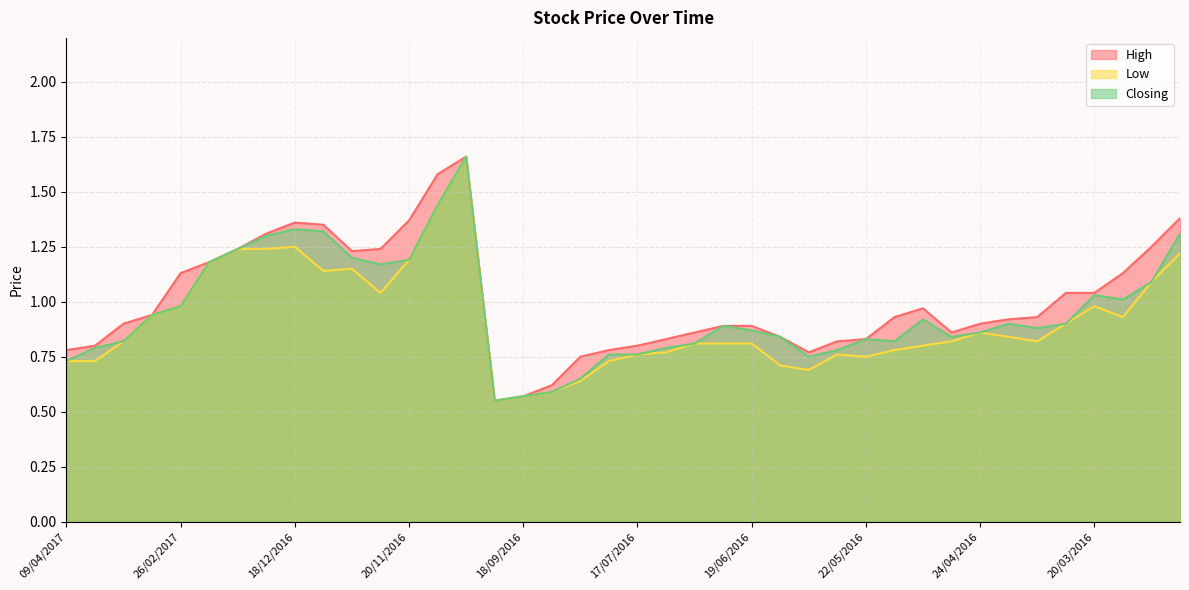

What is the sum of all Closing values?

38.3